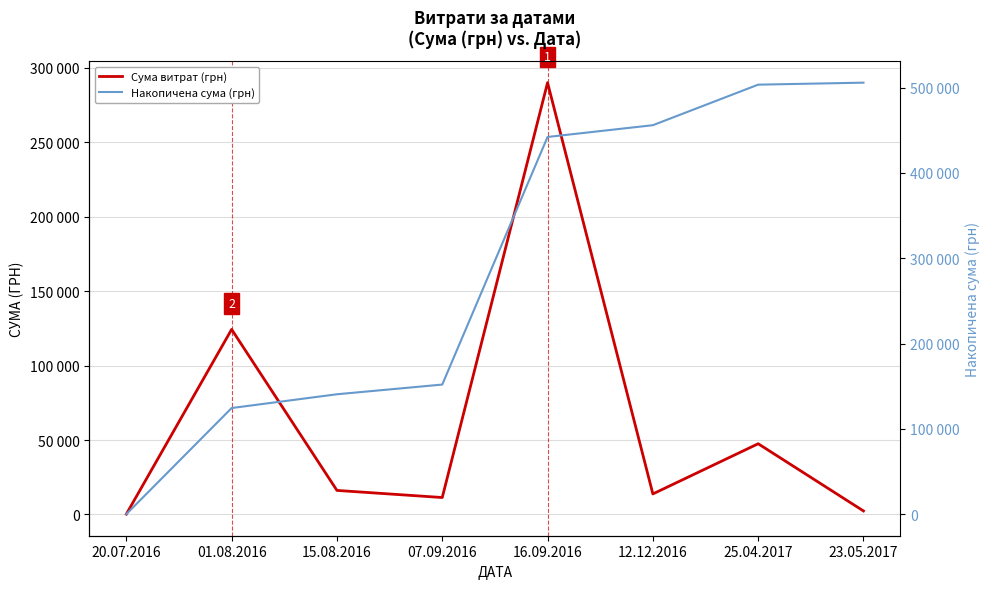

What is the average value of the Сума витрат (грн) series?

63221.6